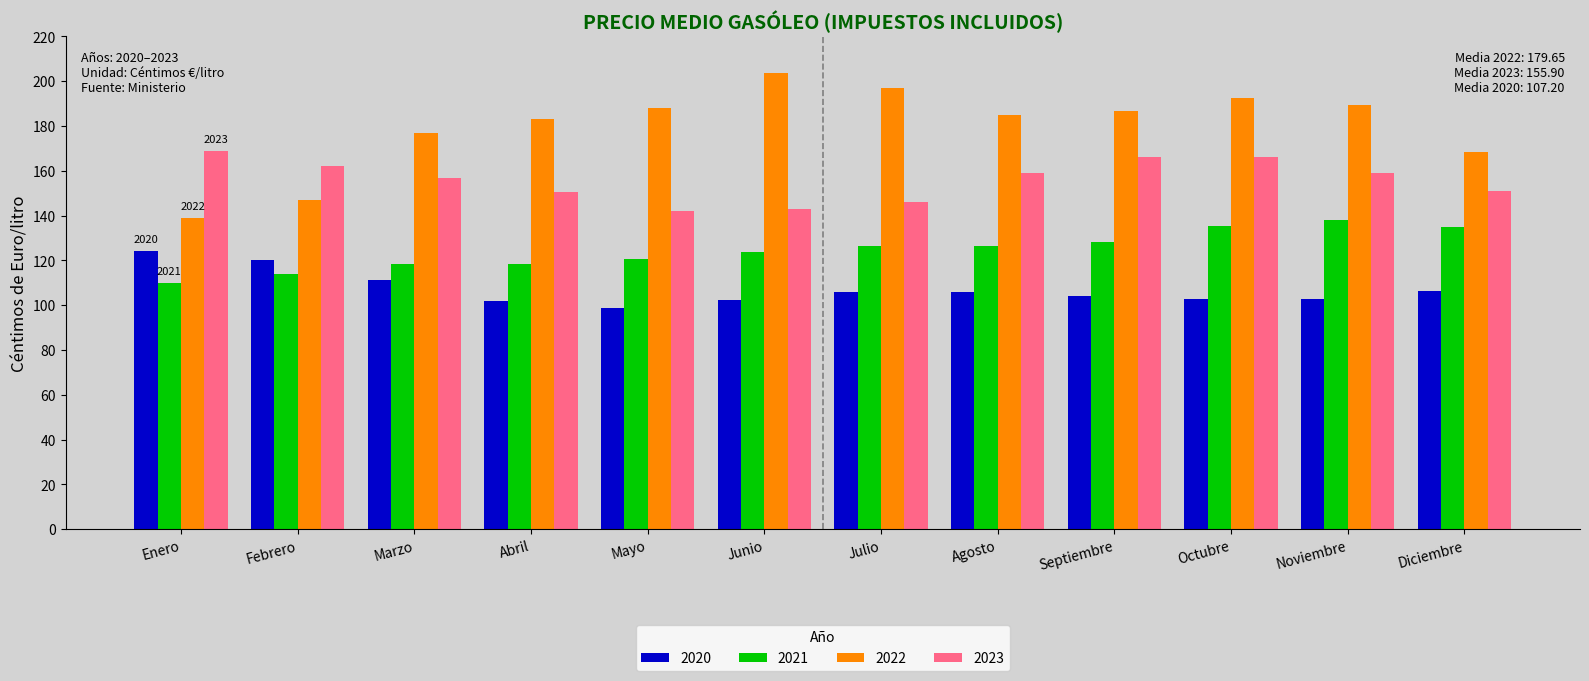

List the series in order of their overall mean, lowest first.

2020, 2021, 2023, 2022